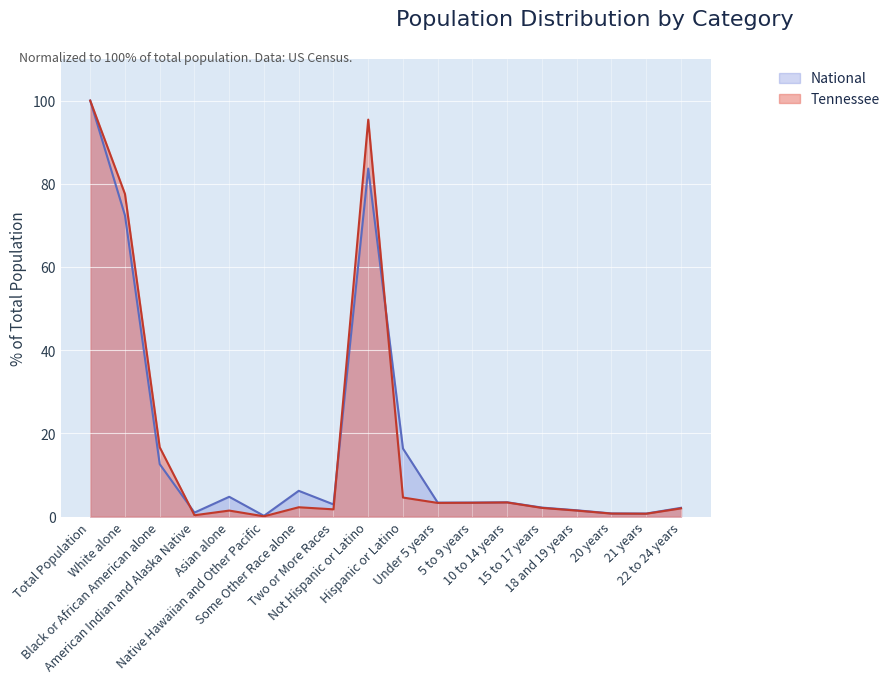

Which series changed the most between Total Population and 18 and 19 years?

Tennessee